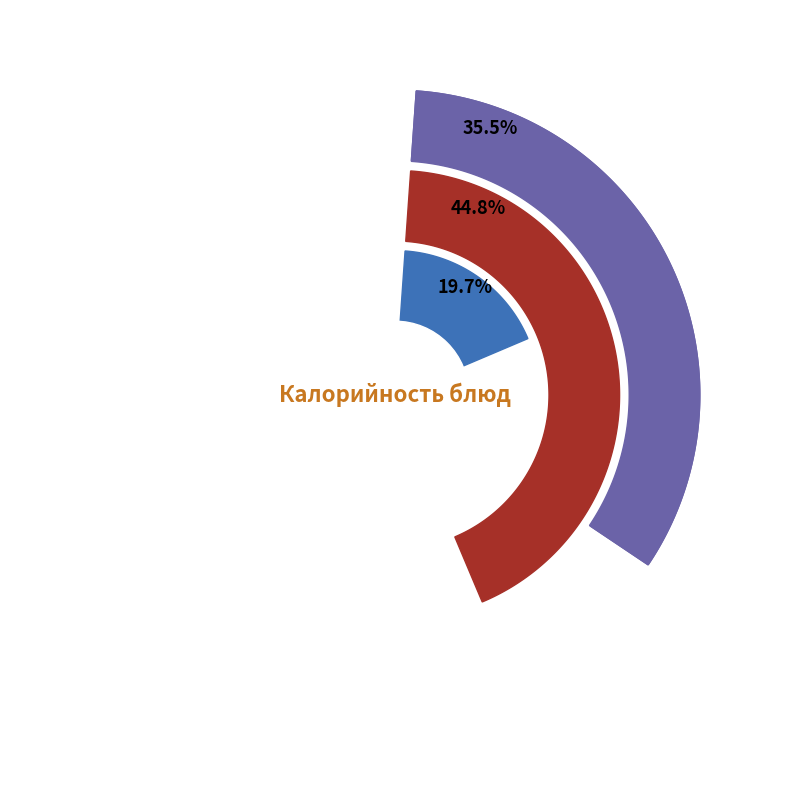

To the nearest percent, what is the difference between the Бутерброд с повидлом and Хлеб пшеничный slice percentages?

9%